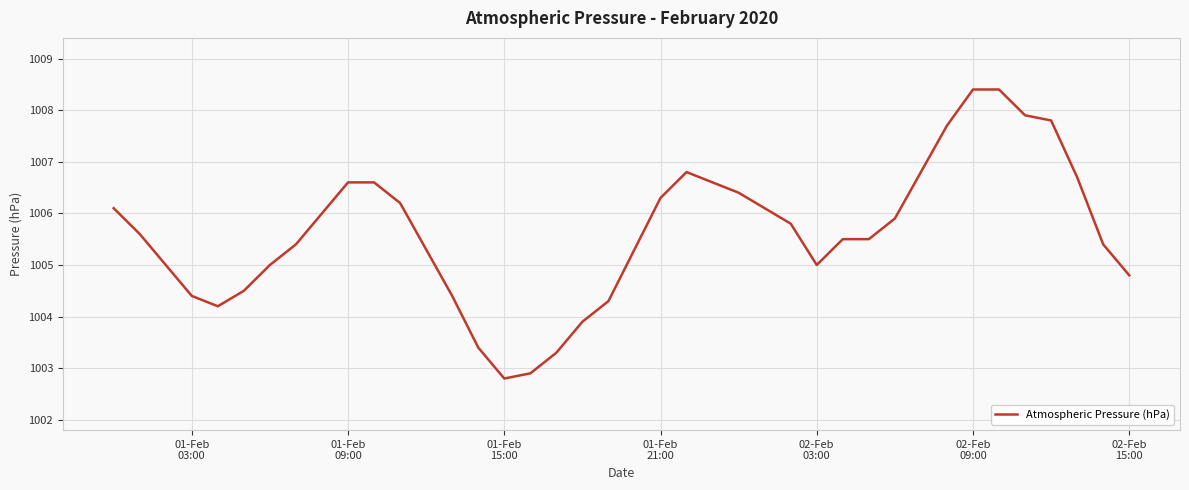

What is the greatest value displayed?

1008.4